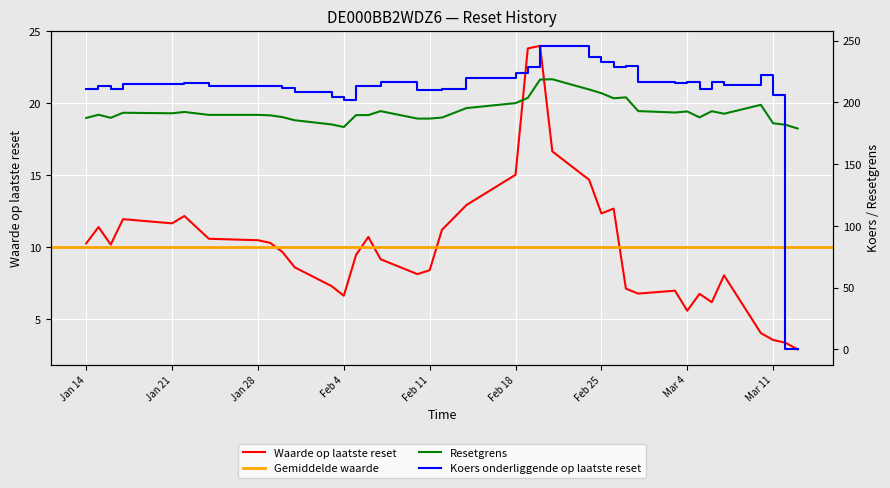

What is the minimum value for Waarde op laatste reset?

2.9